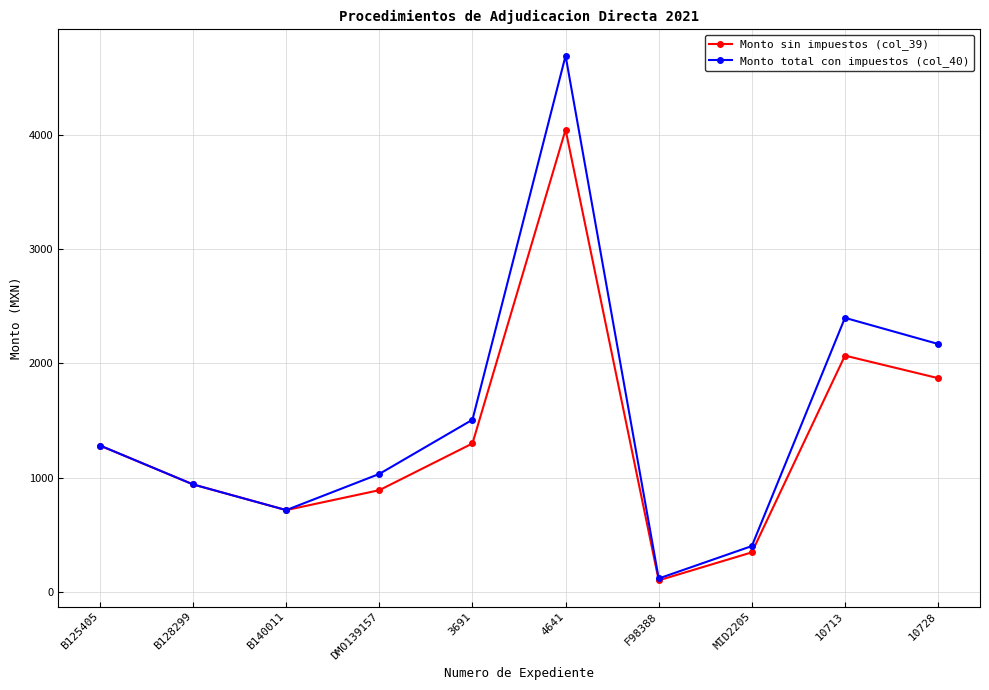

True or false: Monto sin impuestos (col_39) has a value of 1678.2 at B128299.

False